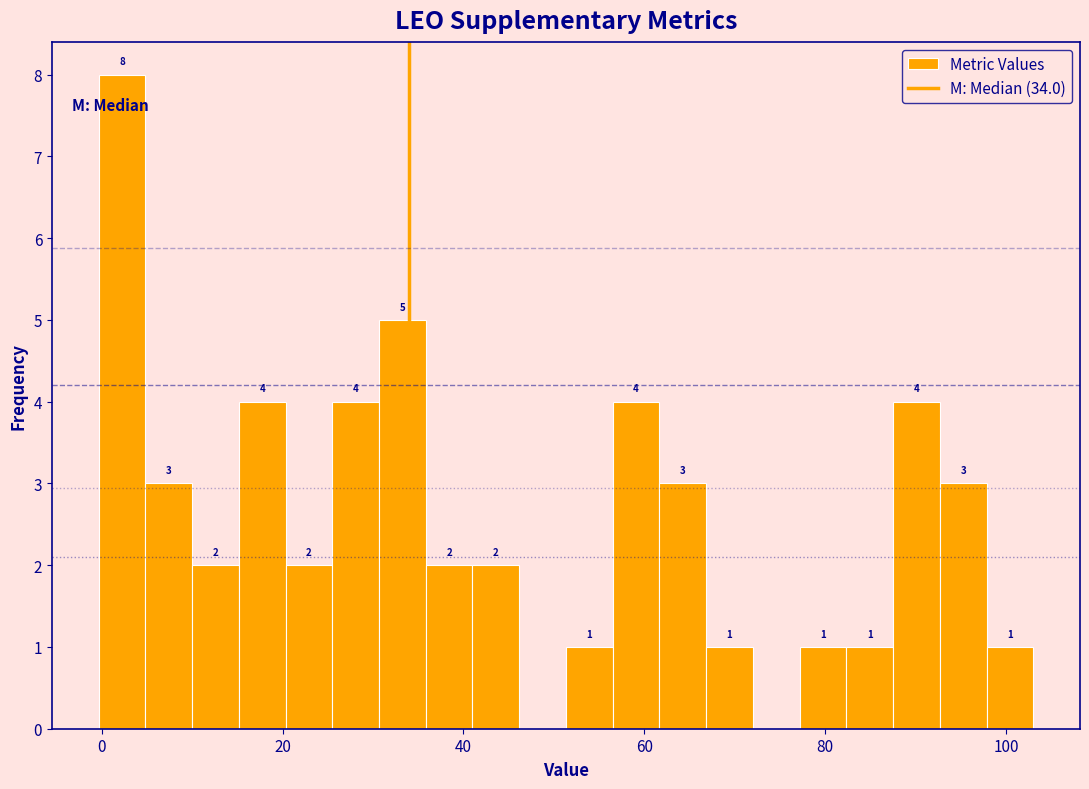

Read against the x-axis, roughly where is the centre of the tallest bar?

2